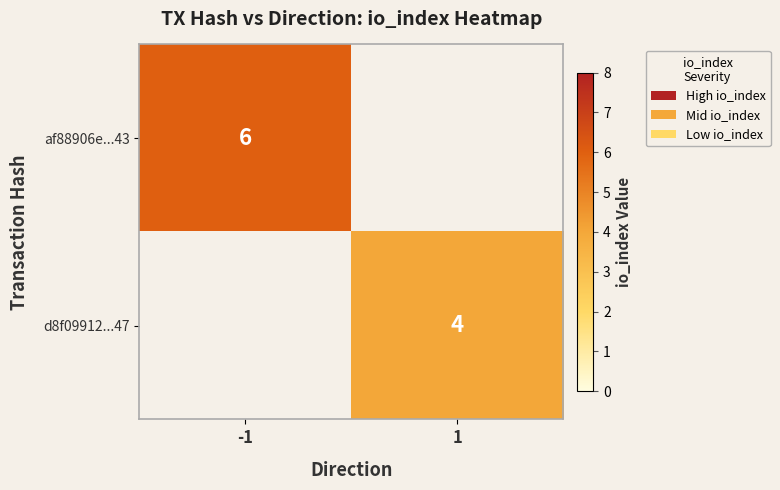

True or false: d8f09912...47 has a value of 4 at 1.

True